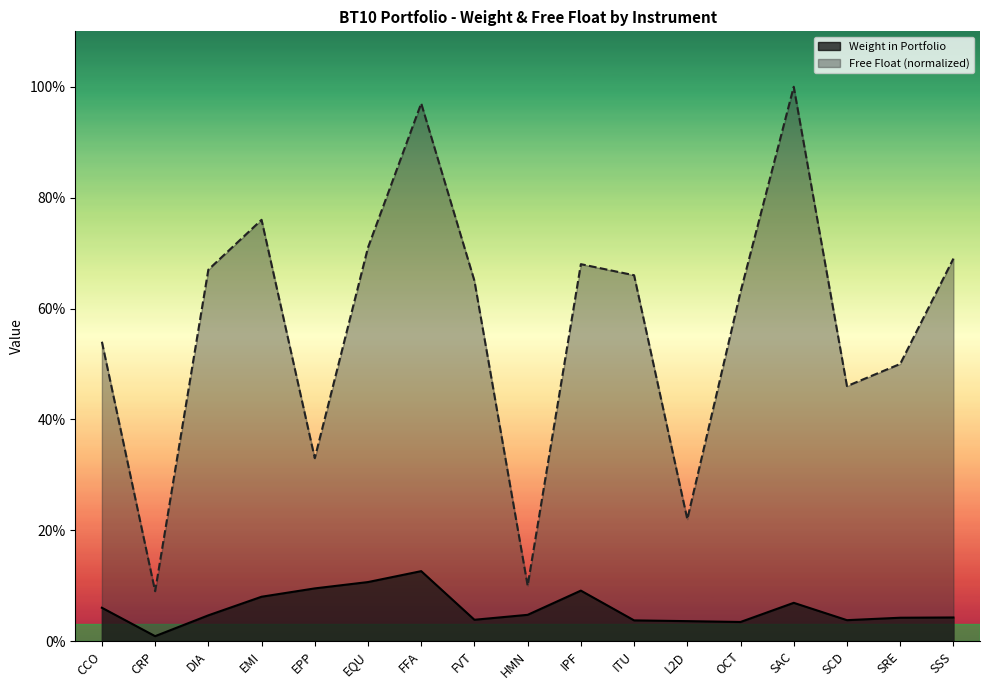

What are all the series names shown in the legend?

Weight in Portfolio, Free Float (normalized)